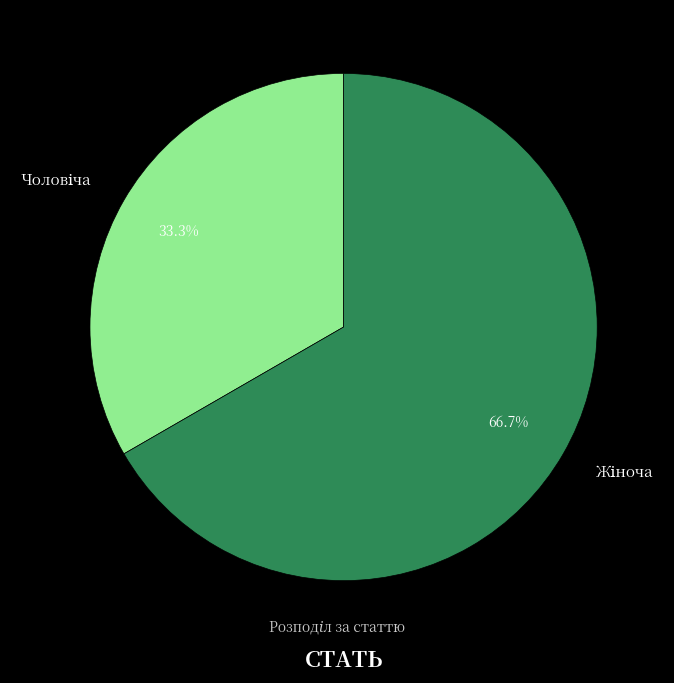

Is there a majority slice in this chart?

Yes